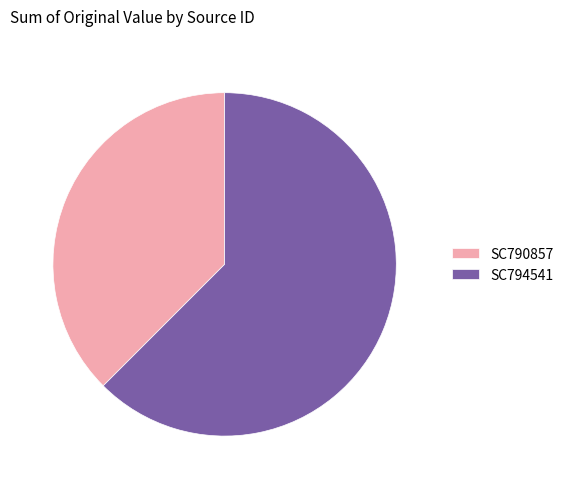

Rank the categories by value from highest to lowest.

SC794541, SC790857